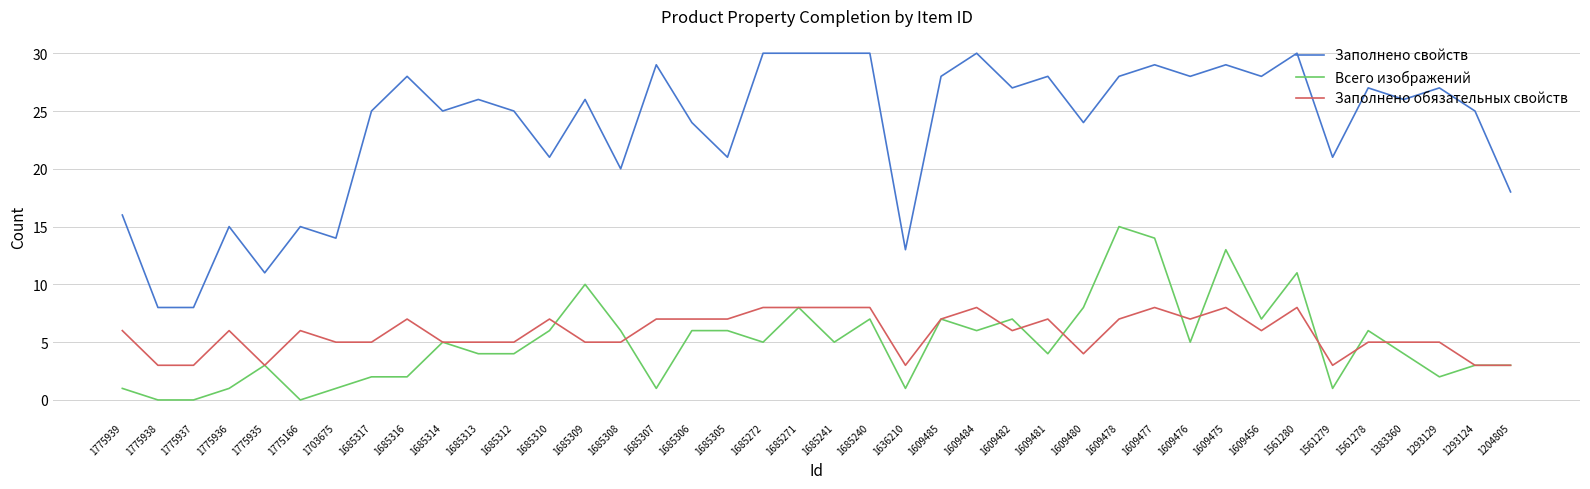

What is the difference between the highest and lowest values at 1561279?

20